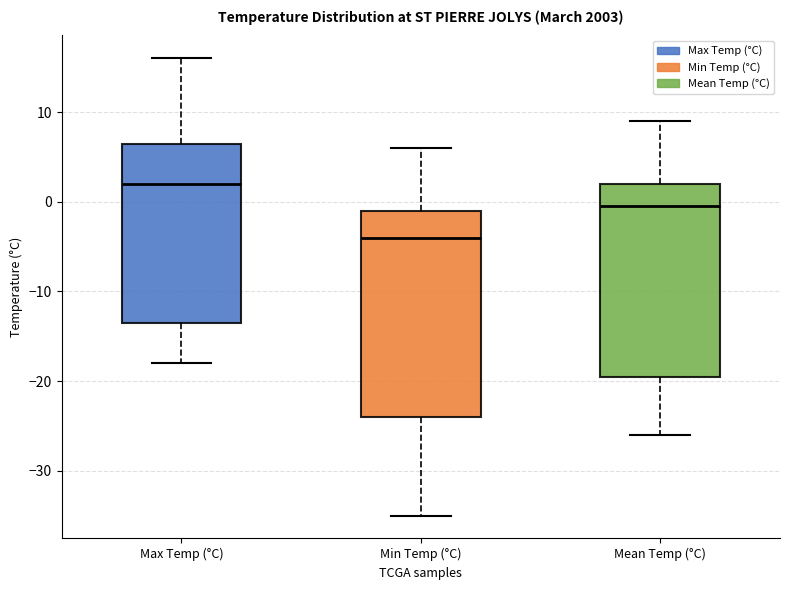

Which box has the highest median line?

Max Temp (°C)